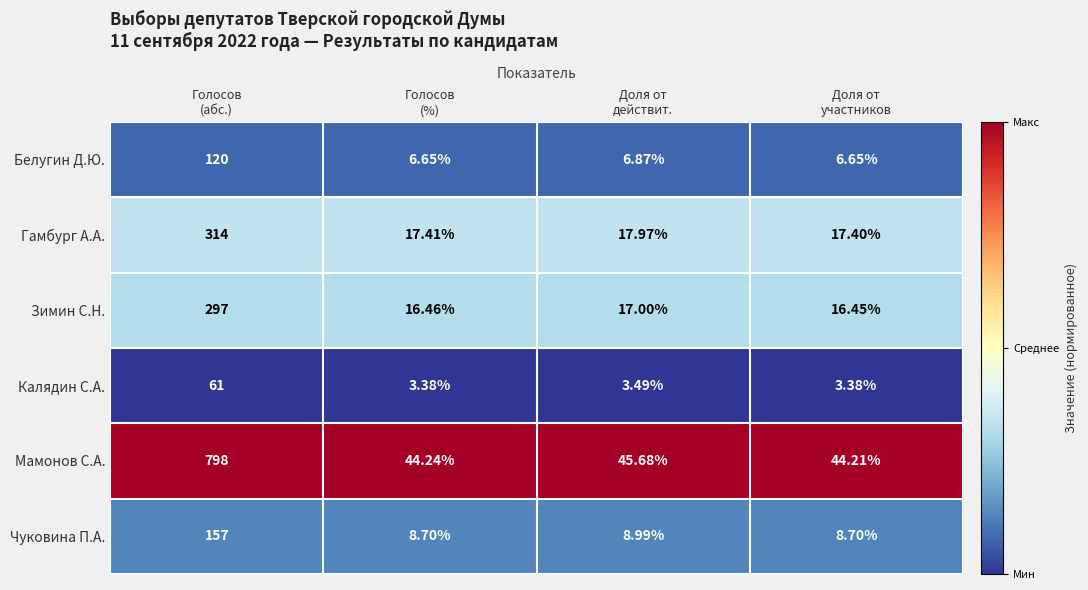

What is the spread (max minus min) of values at Голосов
(%)?

40.9